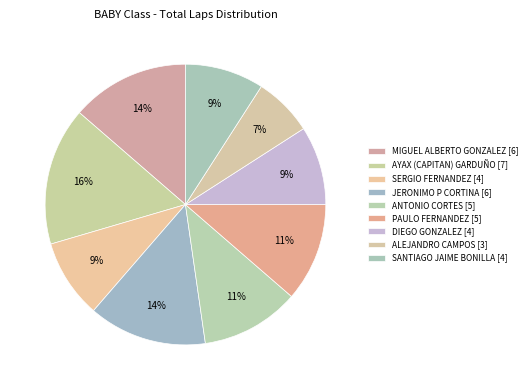

To the nearest percent, what is the average slice percentage?

11%